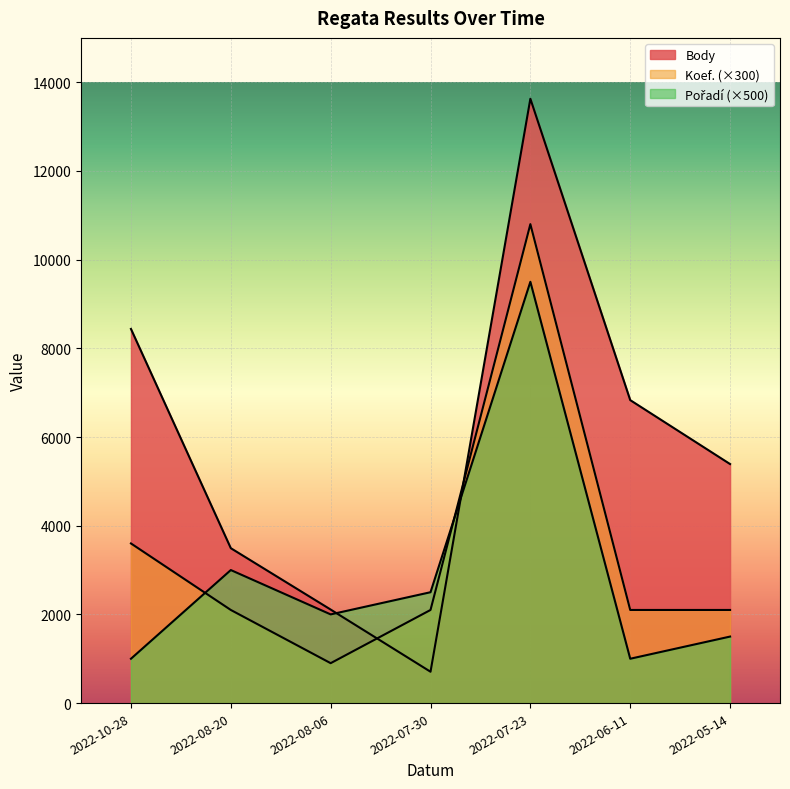

Reading left to right, transcribe all the data shown in this chart.

Body: 2022-10-28=8437	2022-08-20=3493	2022-08-06=2109	2022-07-30=707	2022-07-23=13628	2022-06-11=6832	2022-05-14=5390
Koef.: 2022-10-28=3600	2022-08-20=2100	2022-08-06=900	2022-07-30=2100	2022-07-23=10800	2022-06-11=2100	2022-05-14=2100
Pořadí: 2022-10-28=1000	2022-08-20=3000	2022-08-06=2000	2022-07-30=2500	2022-07-23=9500	2022-06-11=1000	2022-05-14=1500